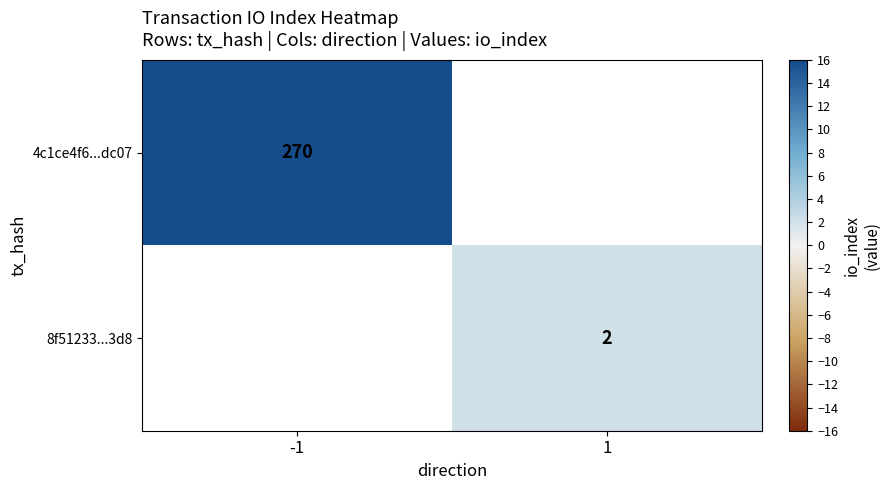

The 8f51233...3d8 series shows 2 at 1. True or false?

True